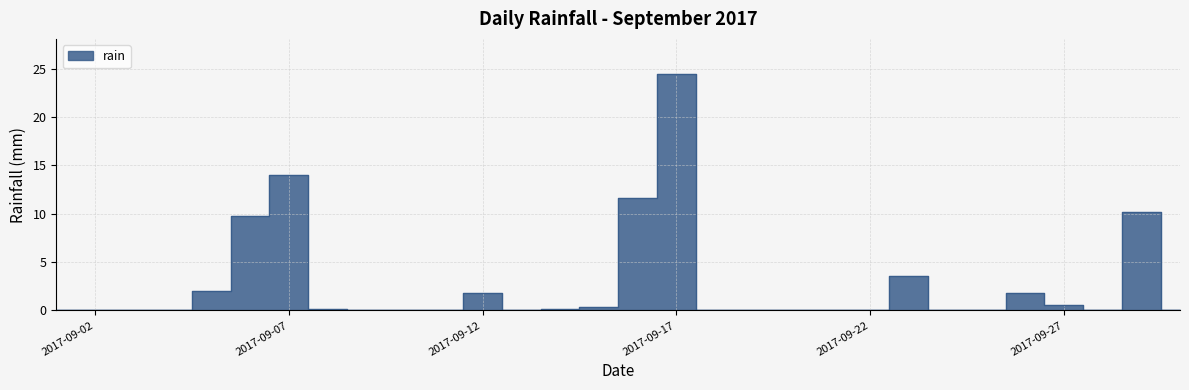

What is the difference between the maximum and second lowest values?

24.4